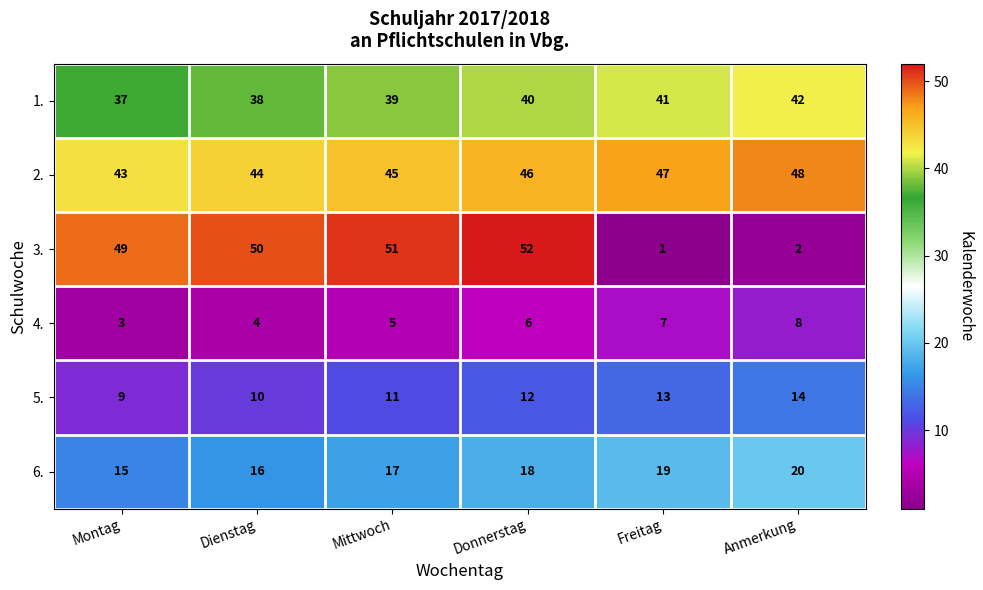

Count the 1. values in the range 38 to 41.

4